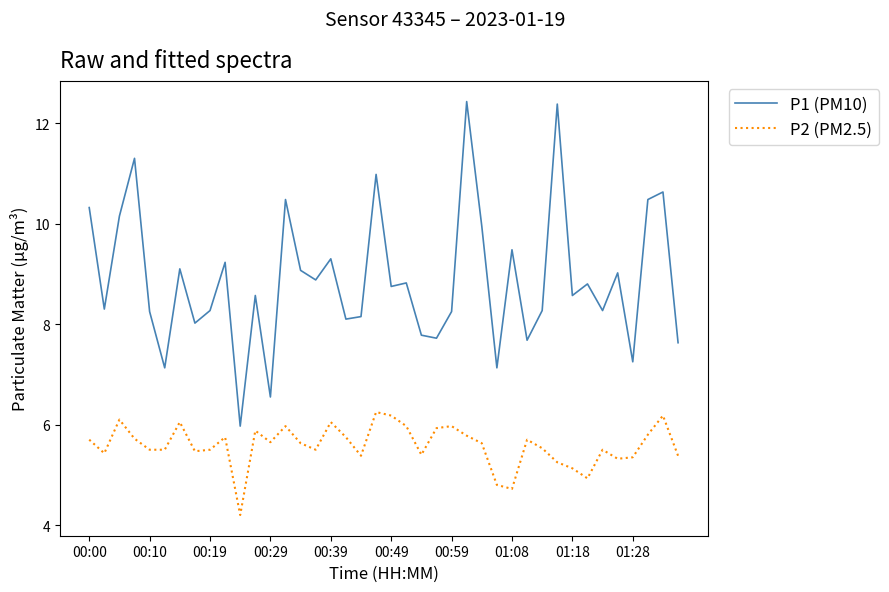

Rank the series by their maximum value, from lowest to highest.

P2 (PM2.5), P1 (PM10)